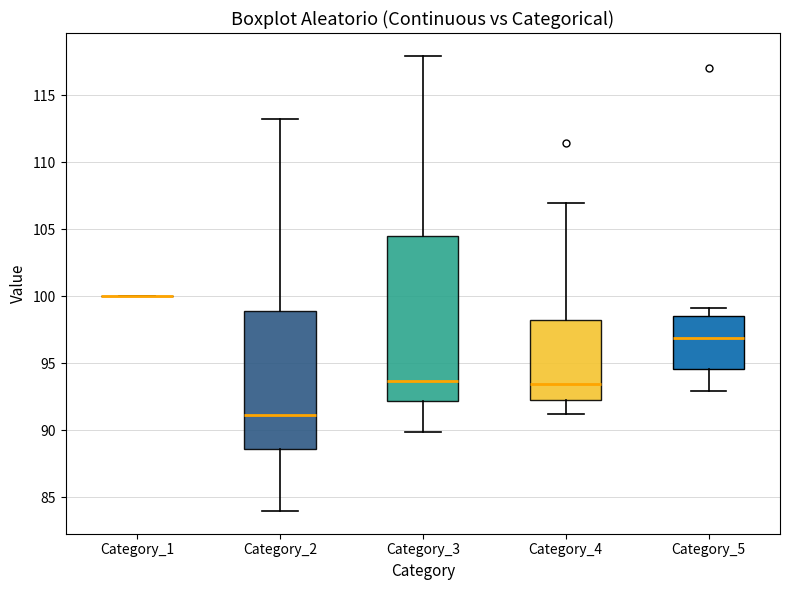

Reading left to right, transcribe this box plot: for each box, give where its median line is, the range the box spans, and where its two whiskers end, as read against the y-axis. The values are not printed on the chart, so give them approximately, as read against the axis.

Category_1: box collapsed to a line at 100.0, whiskers 100.0 to 100.0
Category_2: median 91.0, box 88.5 to 99.0, whiskers 84.0 to 113.0
Category_3: median 93.5, box 92.0 to 104.5, whiskers 90.0 to 118.0
Category_4: median 93.5, box 92.0 to 98.0, whiskers 91.0 to 107.0
Category_5: median 97.0, box 94.5 to 98.5, whiskers 93.0 to 99.0